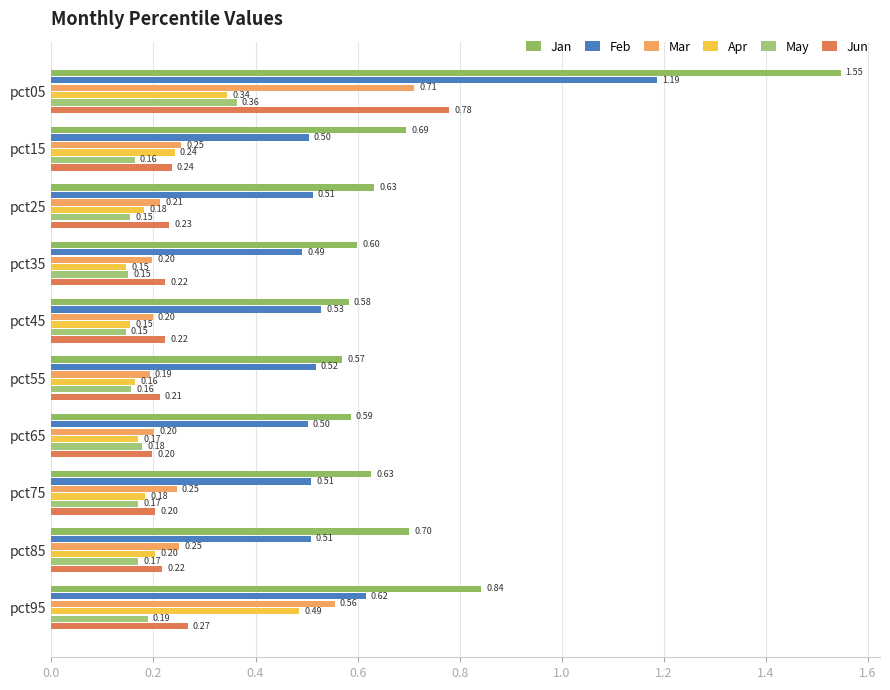

Count the number of data series in this chart.

6